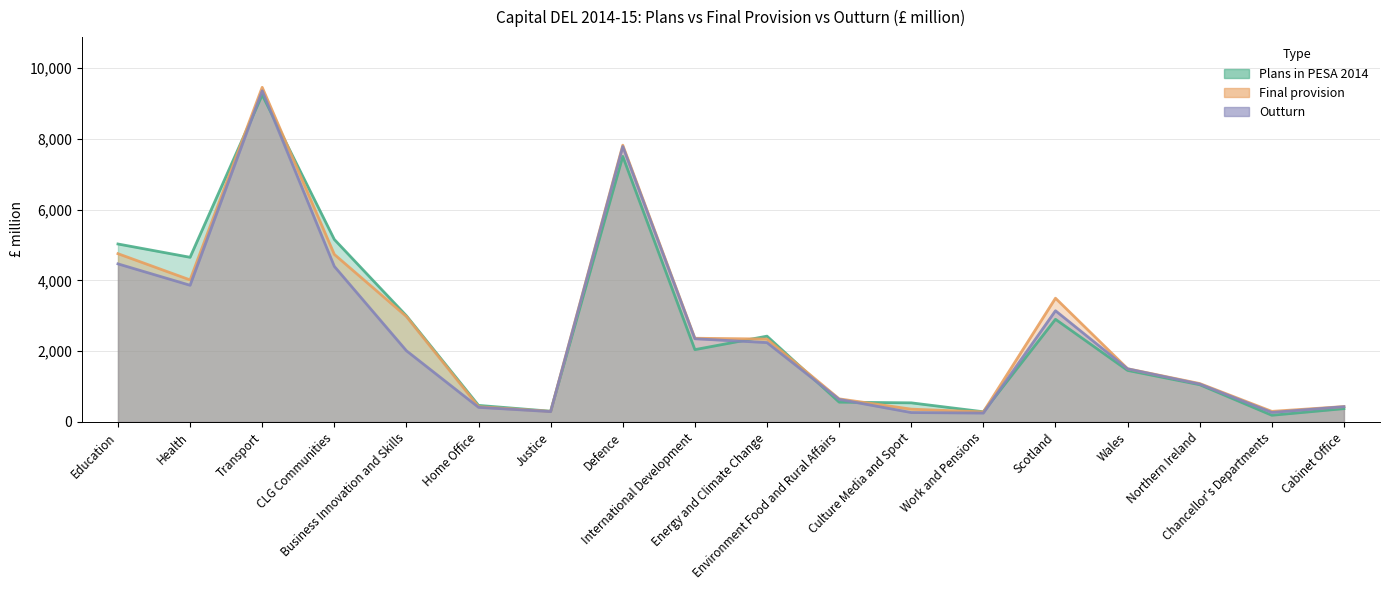

Is it true that Outturn equals 3899 at Energy and Climate Change?

False